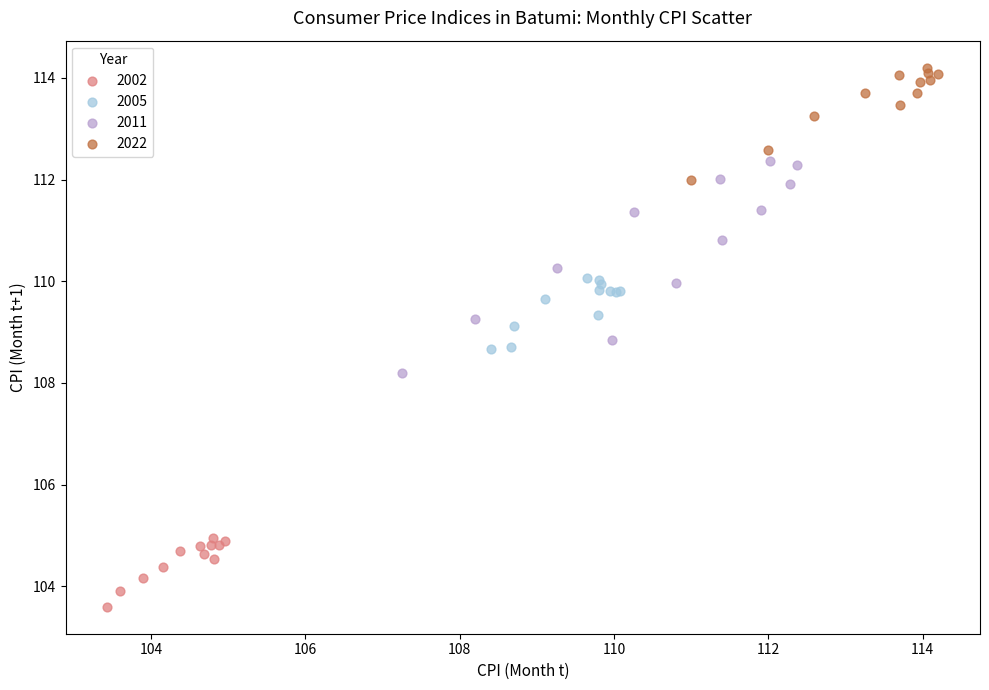

Which series has the widest spread of Y values?

2011